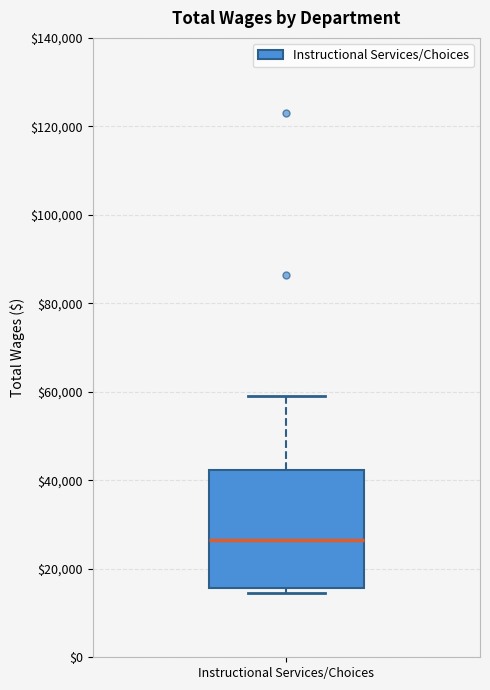

Where is the upper edge of the box for Instructional Services/Choices on the y-axis? The values are not printed on the chart, so give them approximately, as read against the axis.

42000